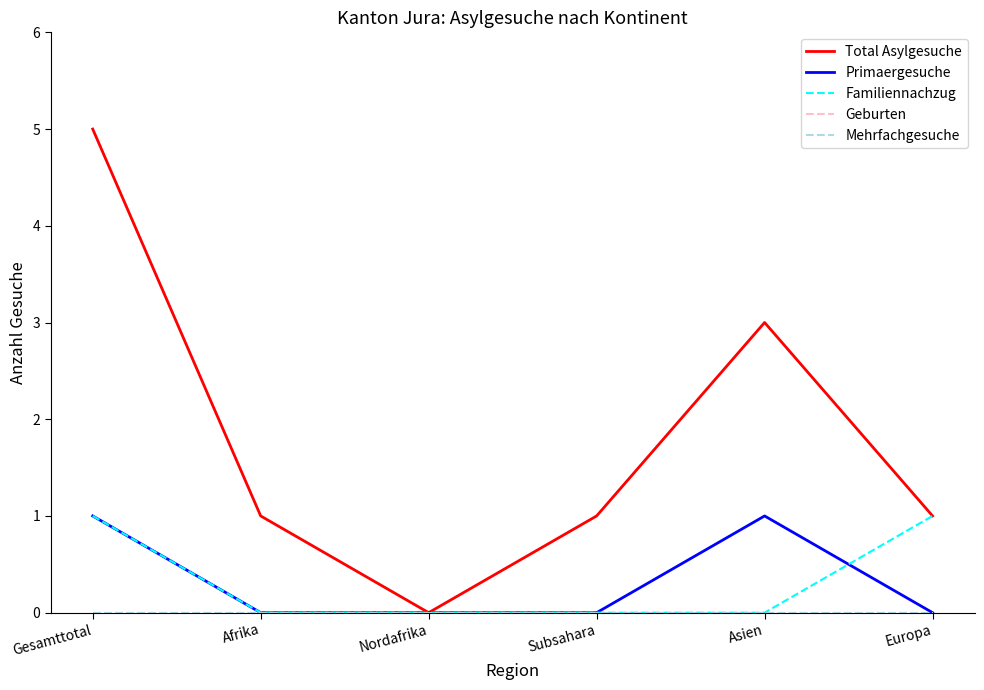

Does the chart have visible grid lines?

No